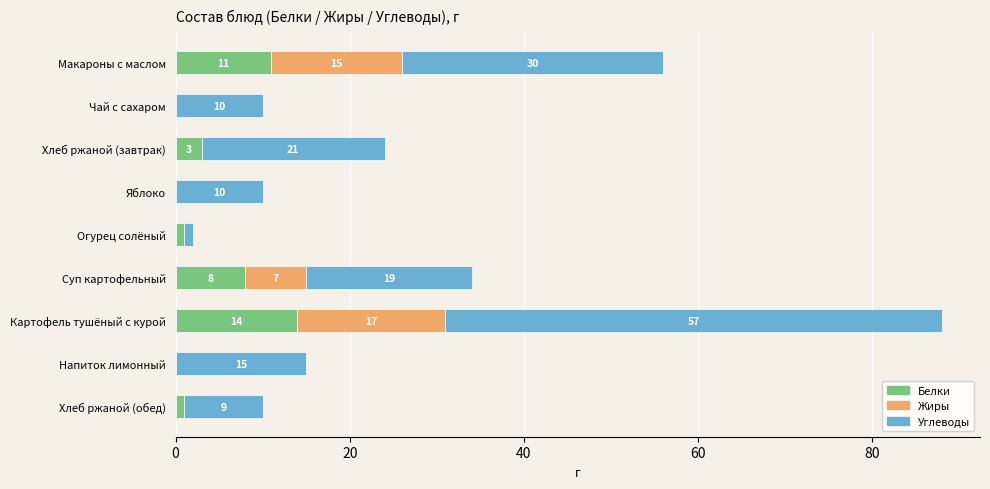

What is the maximum value for Белки?

14